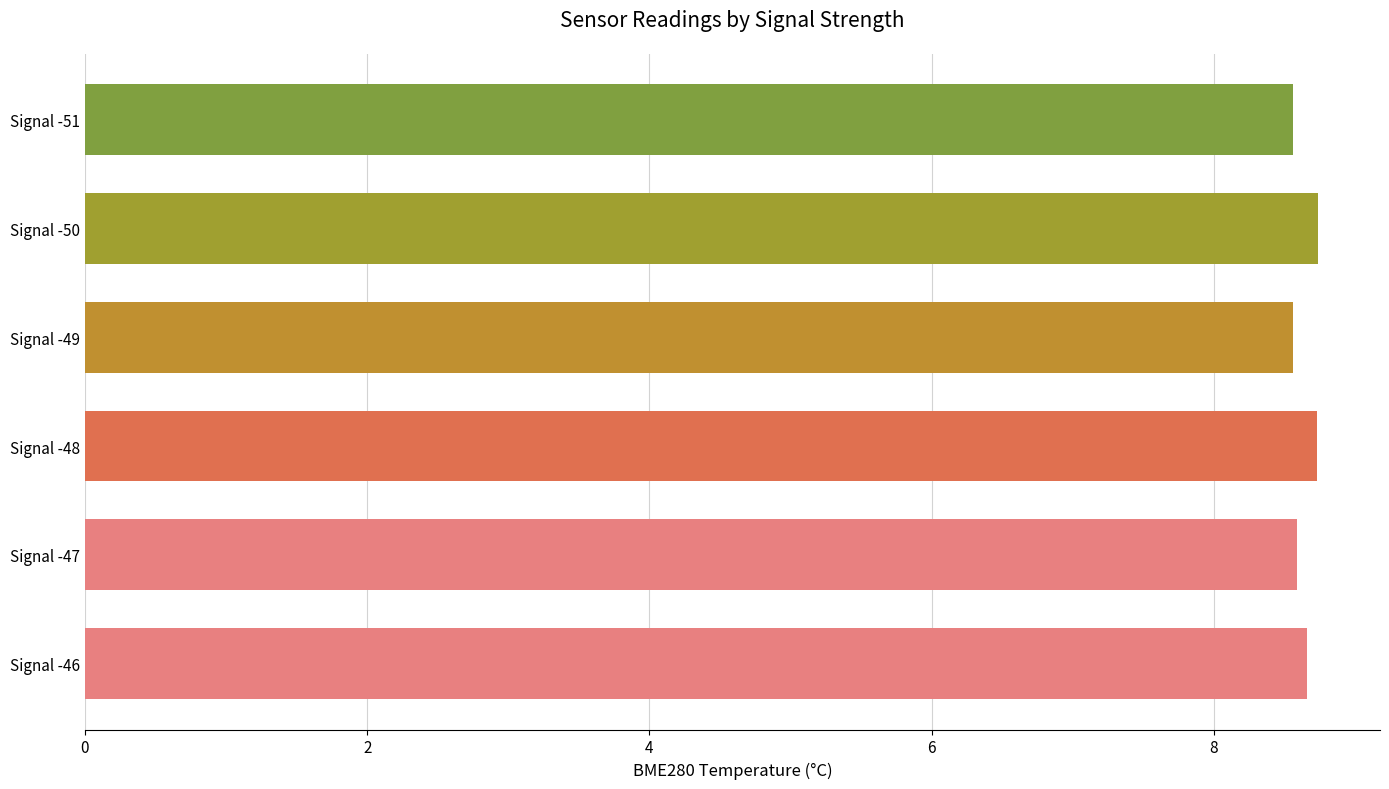

What is the smallest value displayed?

8.6